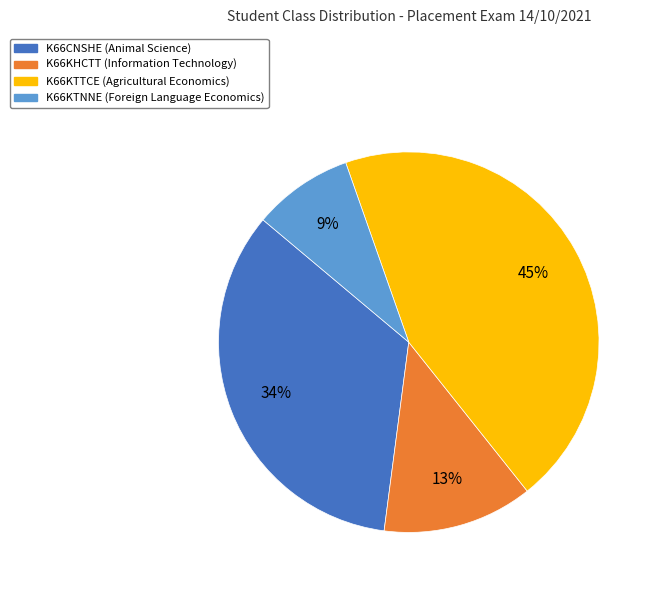

What percentage is the K66KTTCE slice, to the nearest percent?

45%